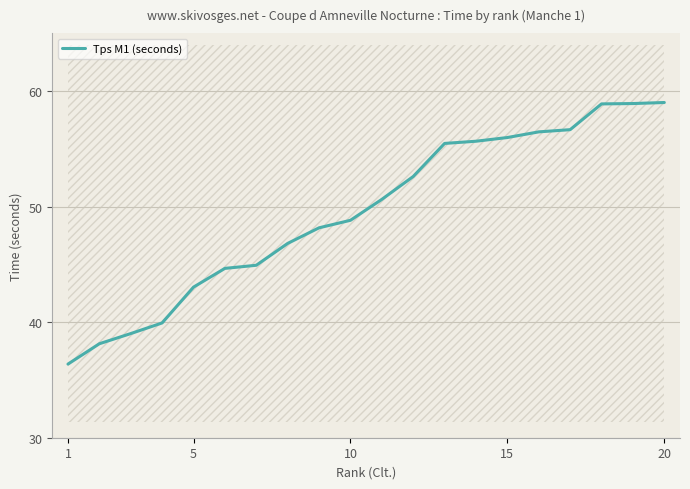

The chart shows a value of 56.6 at 16. True or false?

True